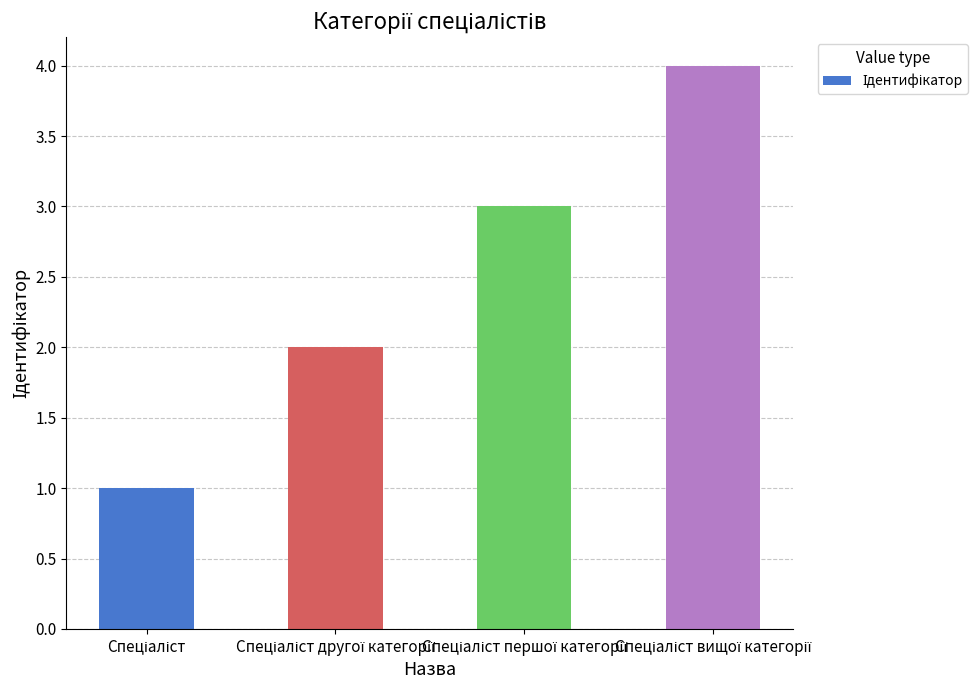

What is the maximum value shown in the chart?

4